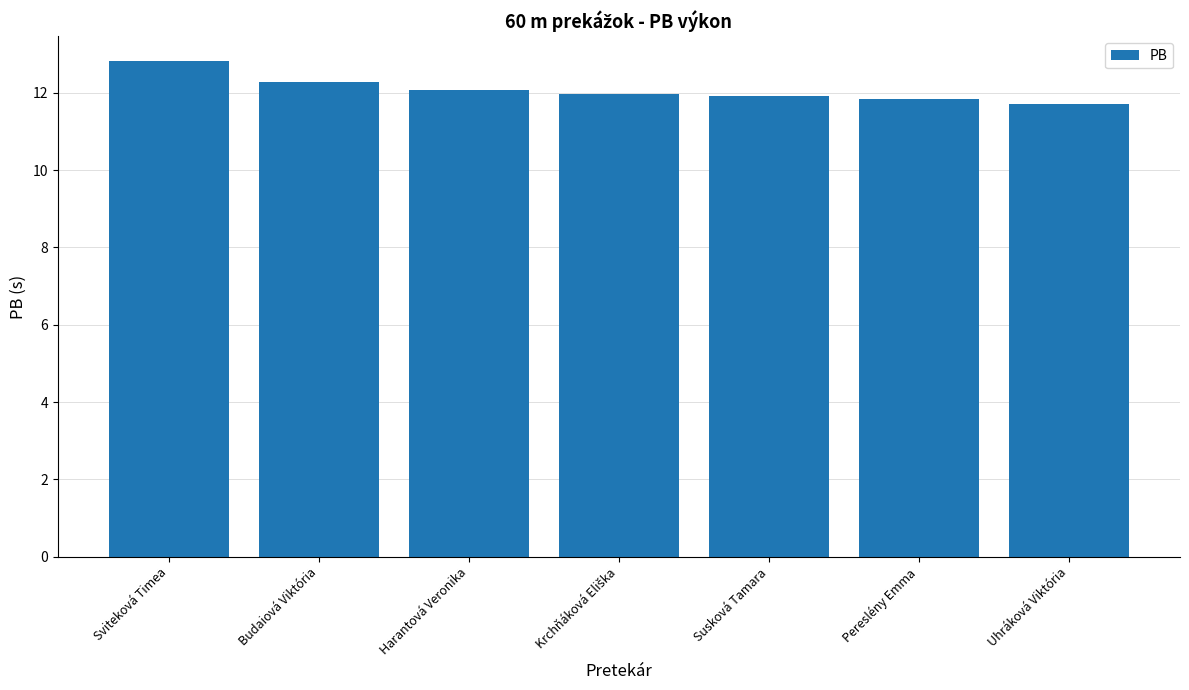

What value does the data have at Harantová Veronika?

12.1